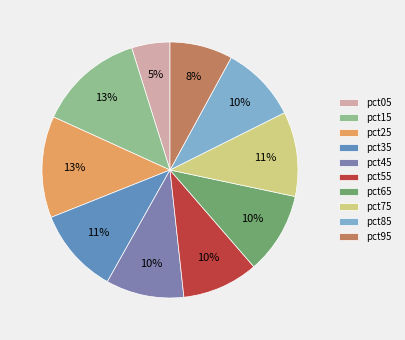

Rank the categories by value from highest to lowest.

pct15, pct25, pct35, pct75, pct65, pct45, pct85, pct55, pct95, pct05